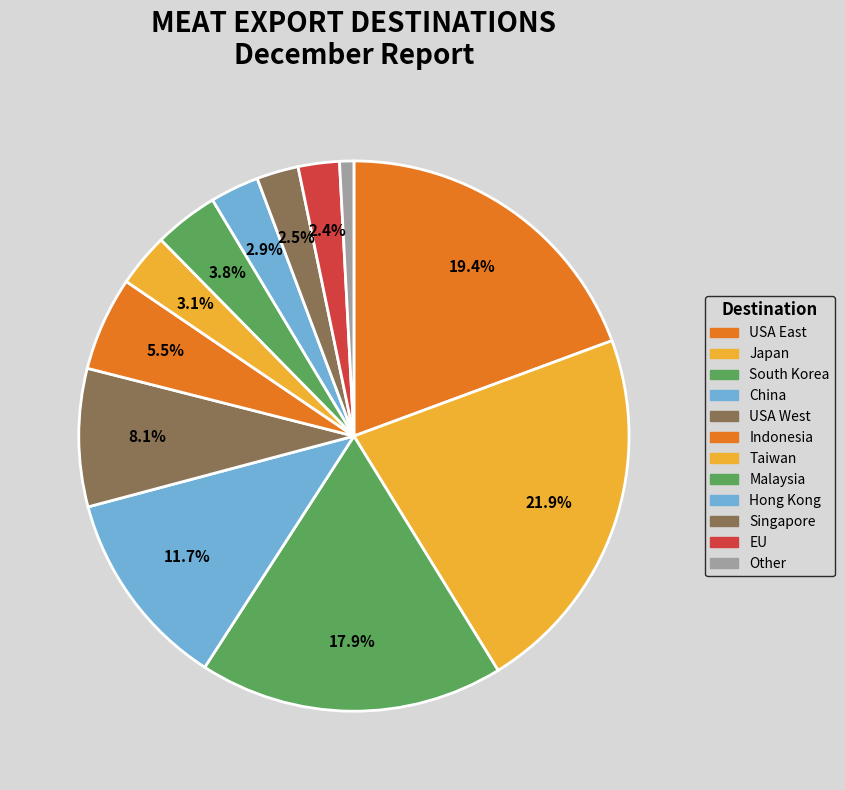

How many slices are in this pie chart?

12